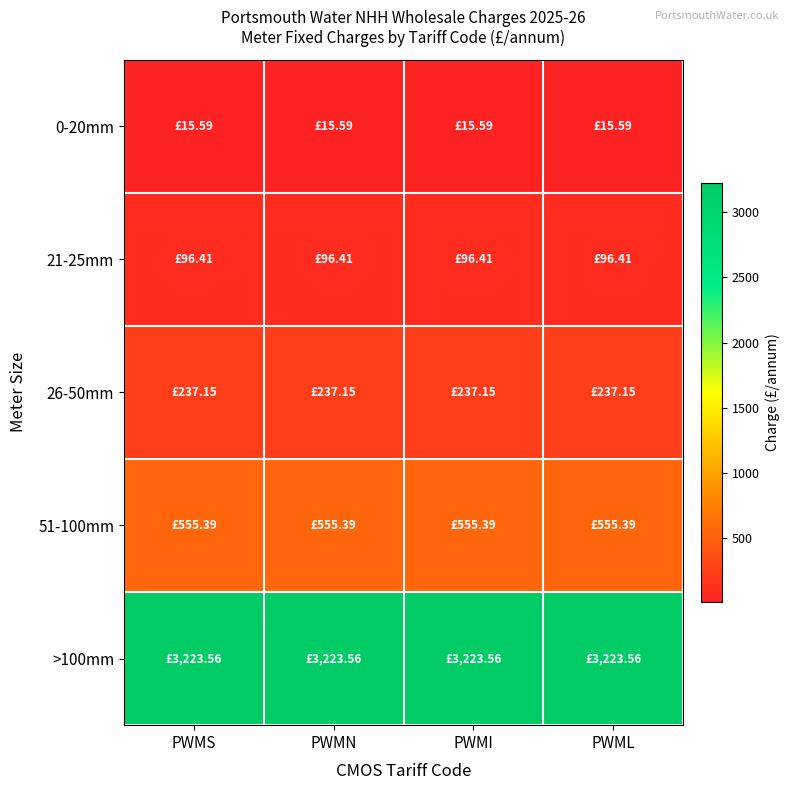

What is the maximum value shown in the chart?

3223.6